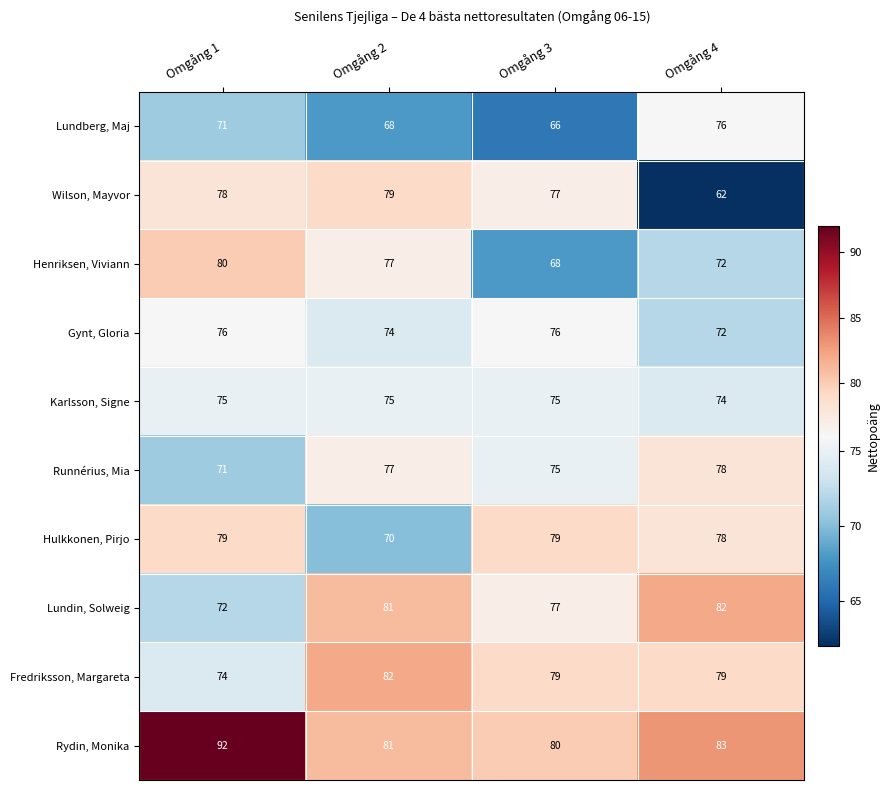

What is the minimum value shown in the chart?

62